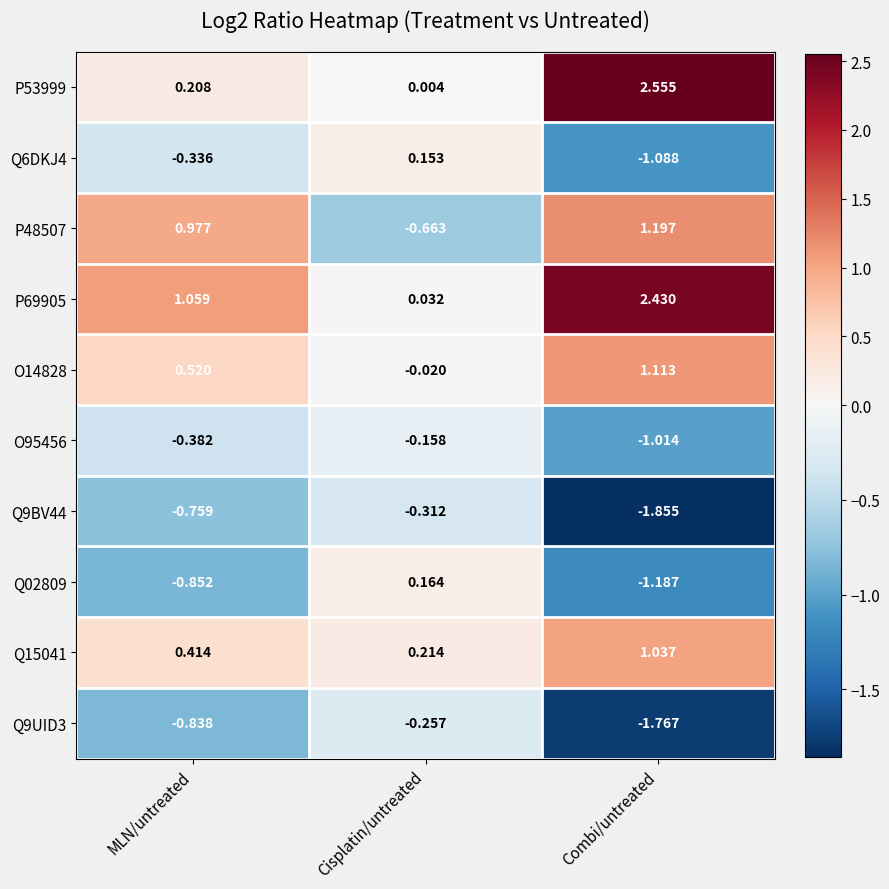

List the labels in order of P53999 value, largest first.

Combi/untreated, MLN/untreated, Cisplatin/untreated